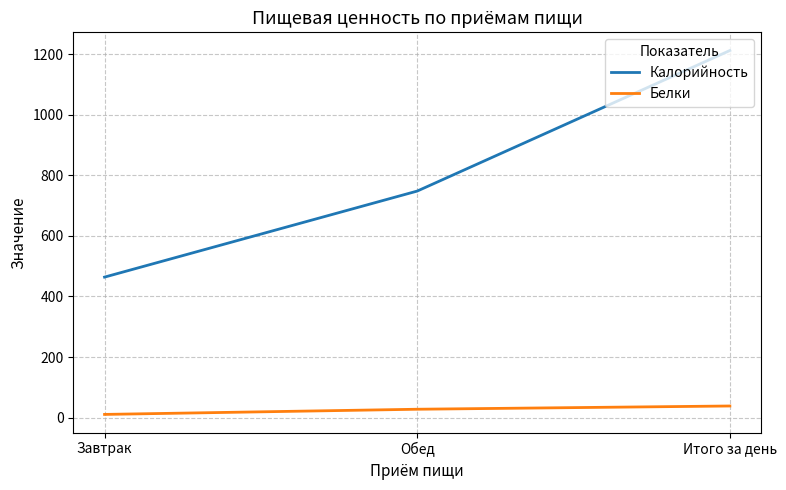

At which label does Белки reach its minimum?

Завтрак